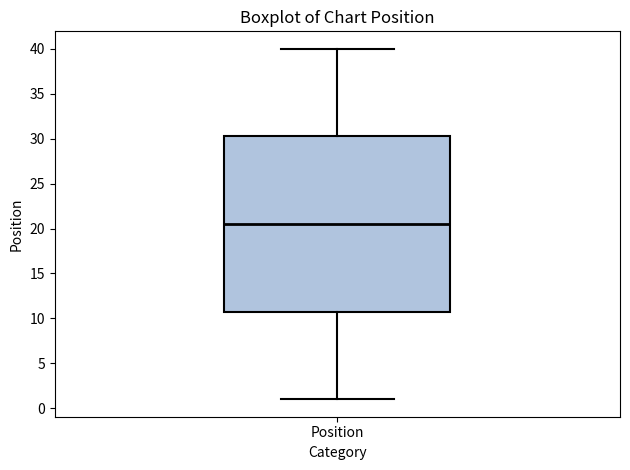

Transcribe this box plot: give where the median line is, the range the box spans, and where the two whiskers end, as read against the y-axis. The values are not printed on the chart, so give them approximately, as read against the axis.

median 20.5, box 11.0 to 30.5, whiskers 1.0 to 40.0